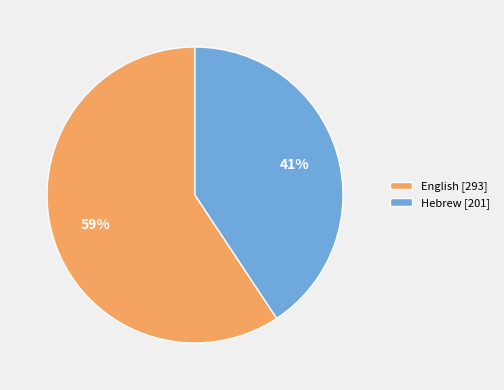

To the nearest percent, what percentage of the pie is Hebrew?

41%